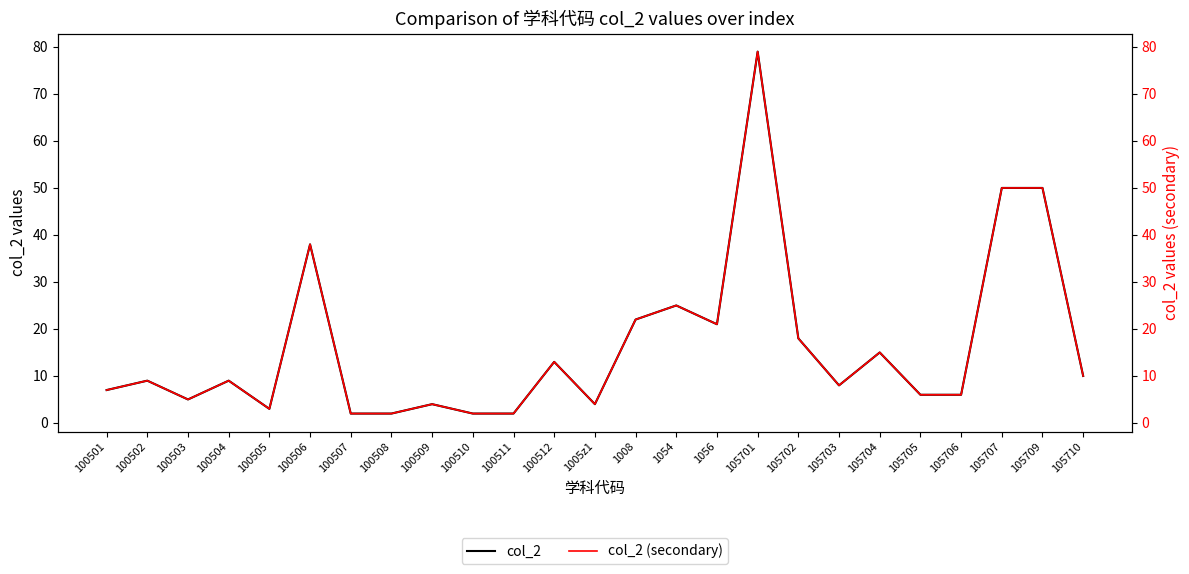

The value of col_2 (secondary) at 100504 is 4. True or false?

False